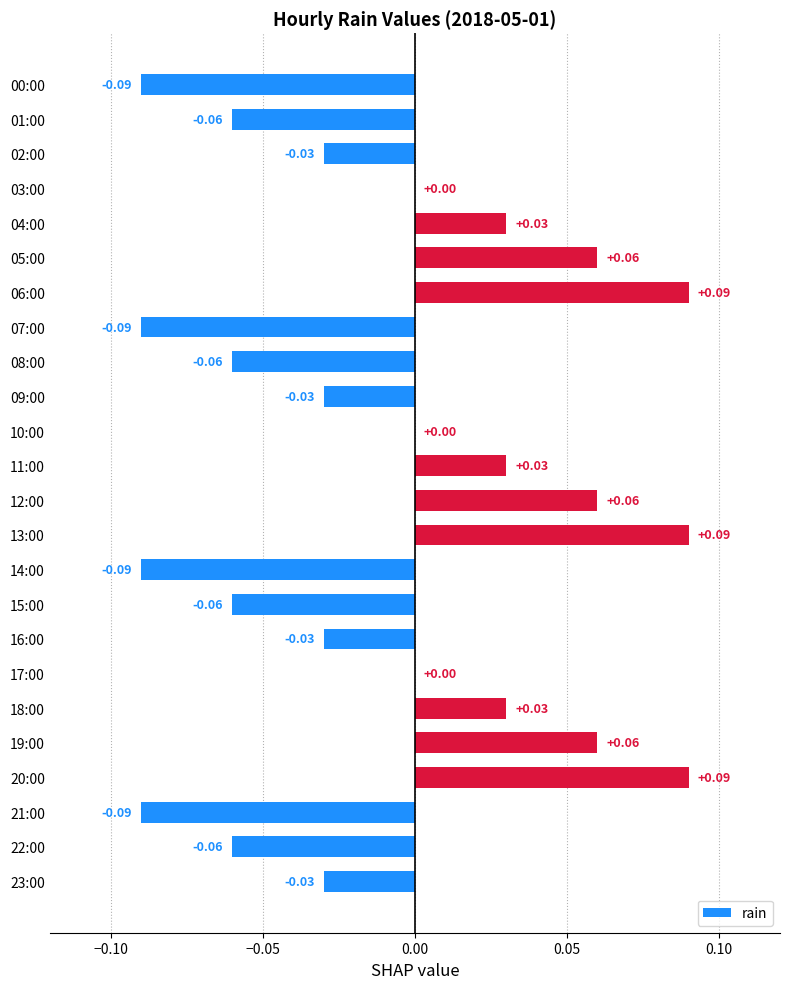

Between 01:00 and 19:00, which is larger?

19:00